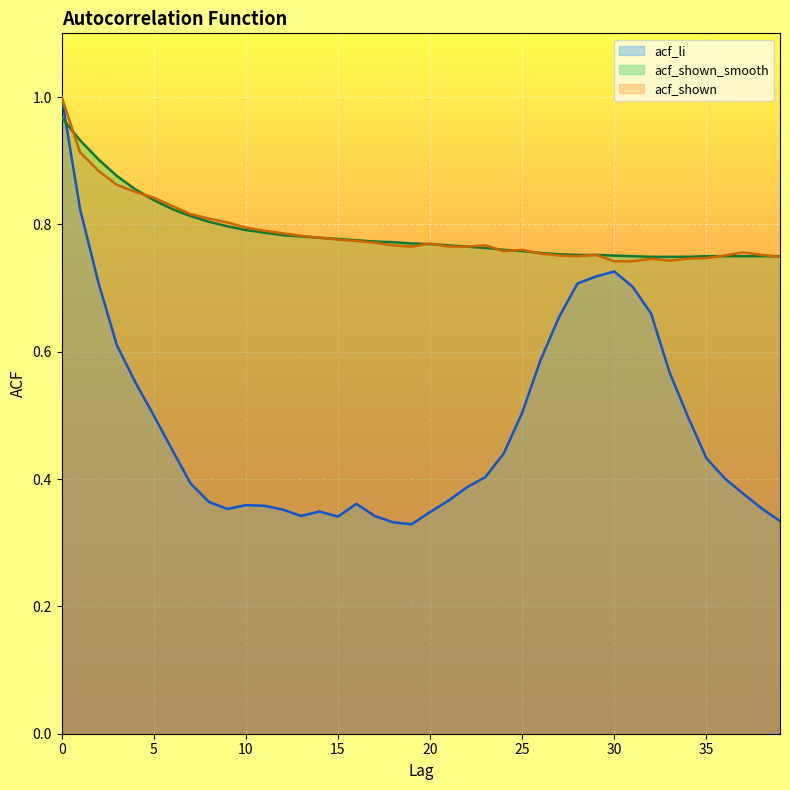

In acf_shown, how many points are higher than both neighbors (excluding endpoints)?

6